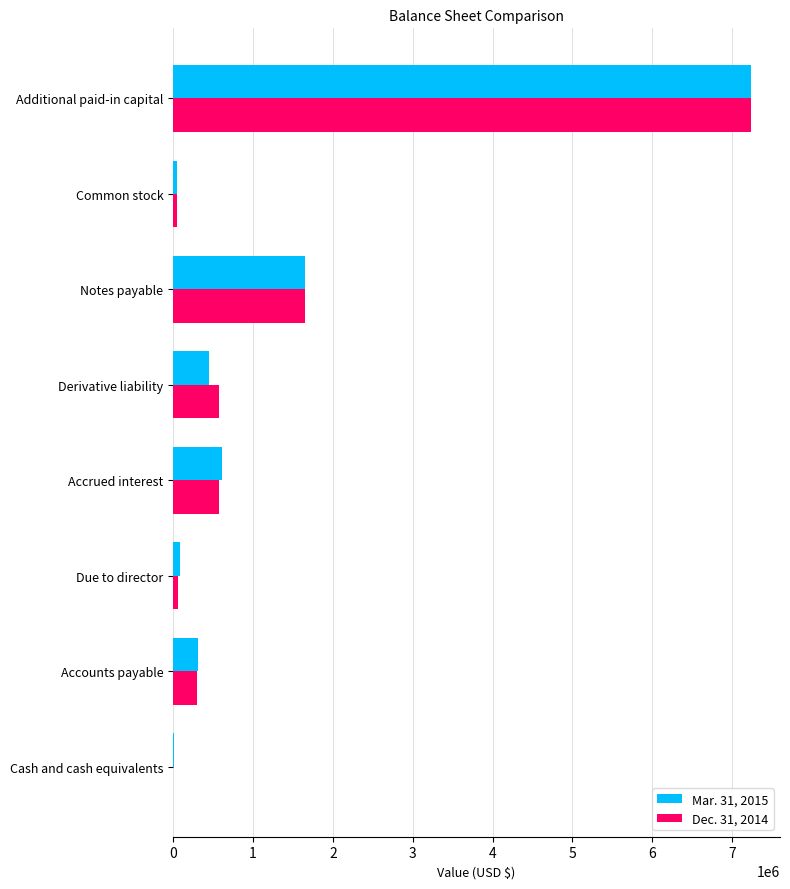

Which series changed the most between Derivative liability and Notes payable?

Mar. 31, 2015